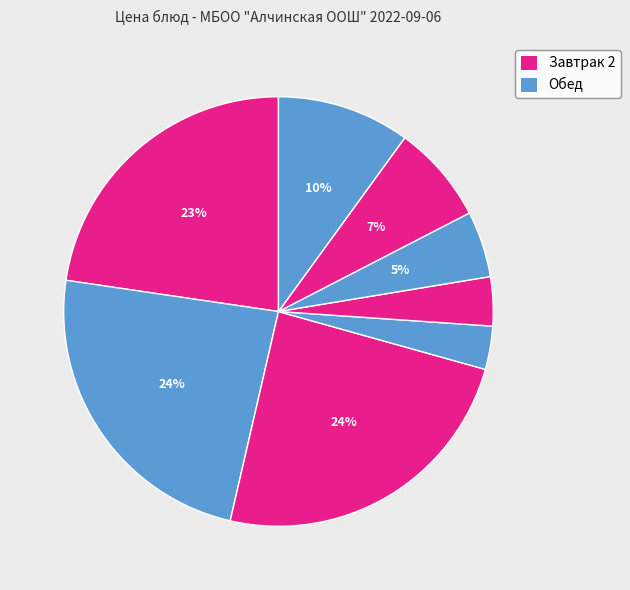

How many slices are in this pie chart?

8